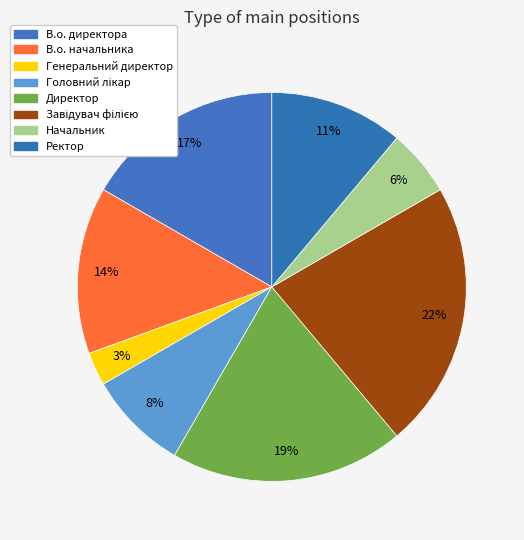

Combined, do В.о. начальника and Ректор account for over 50%?

No